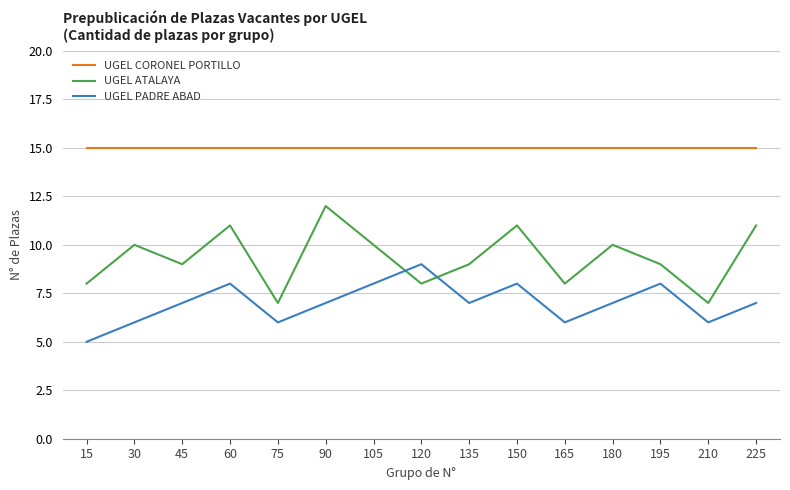

Does the chart display data point markers on the line(s)?

No